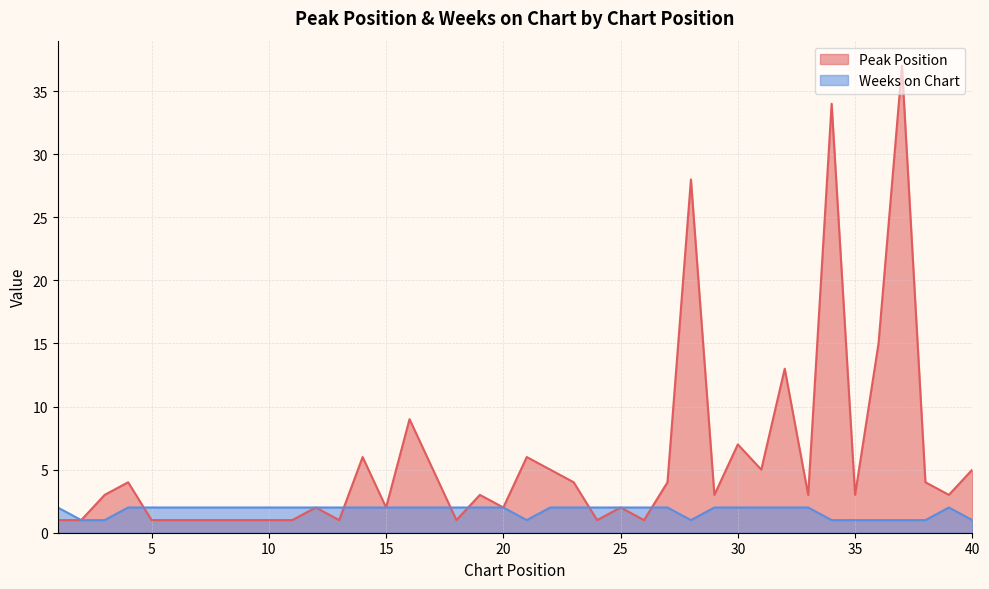

True or false: Weeks on Chart has more than 2 interior local peaks.

False